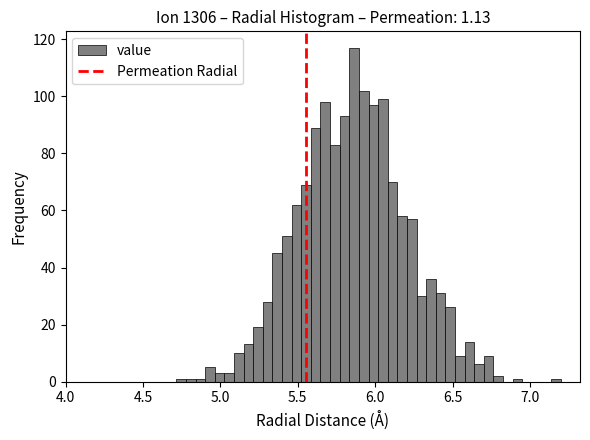

Around what value on the x-axis is the tallest bar? Give the approximate position of its centre, as read against the axis.

5.85